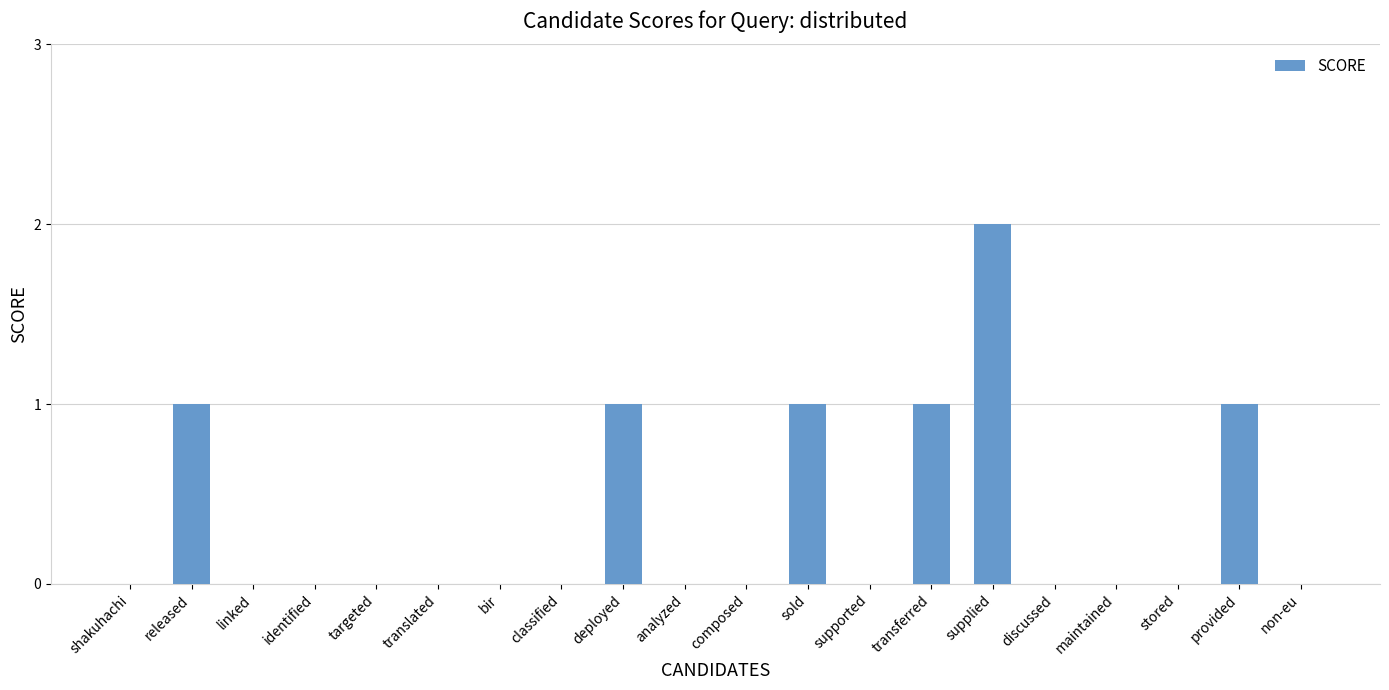

Which category has the highest value across all series?

supplied